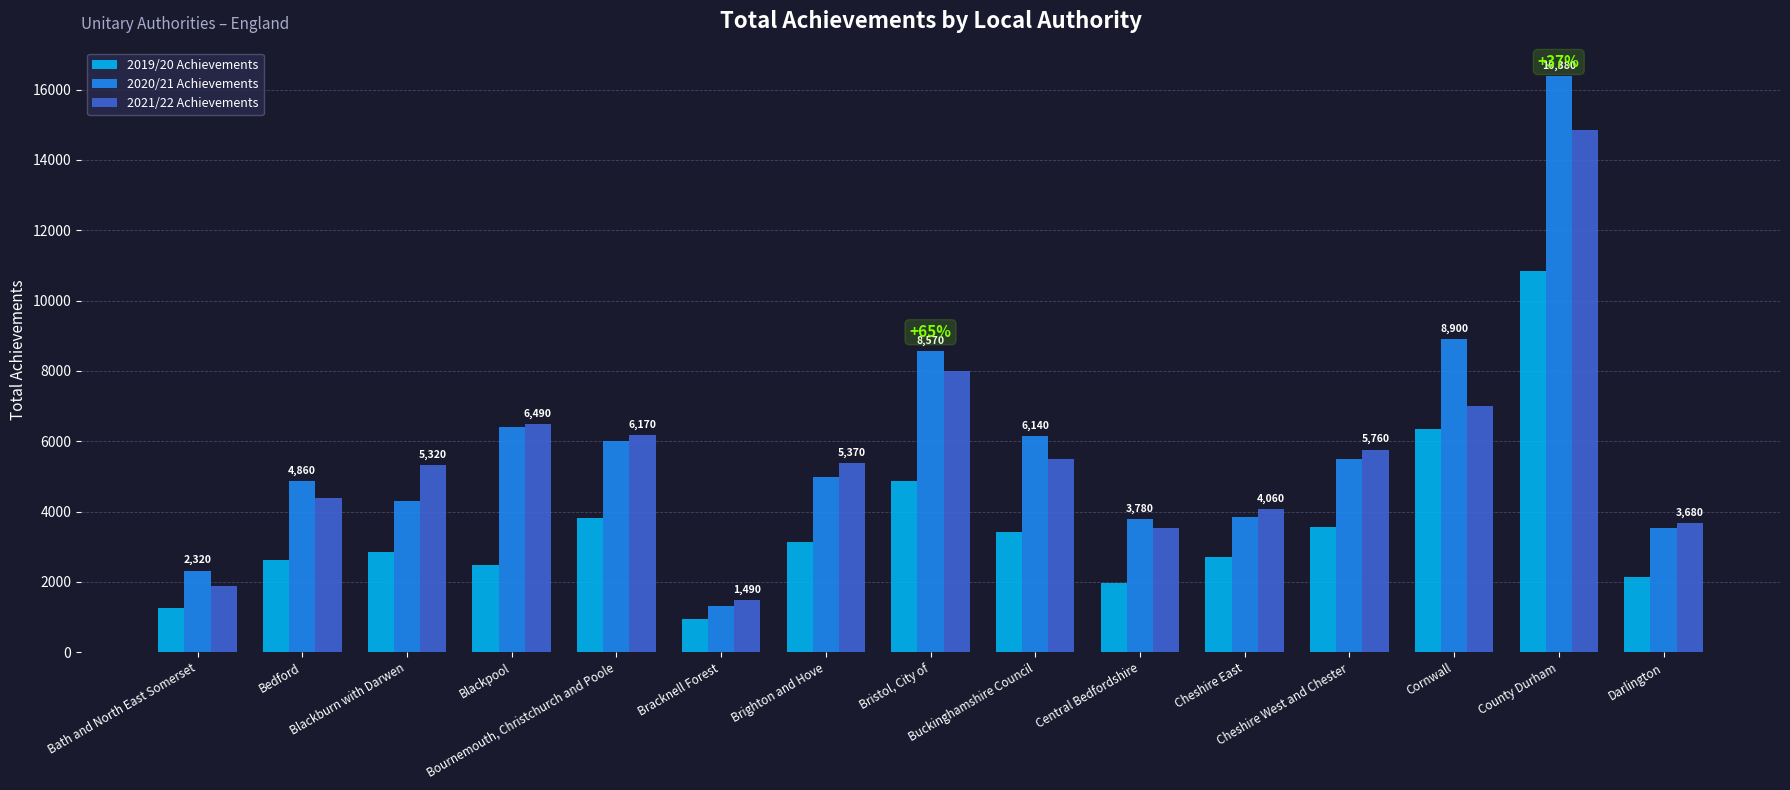

At which label does 2019/20 Achievements reach its minimum?

Bracknell Forest